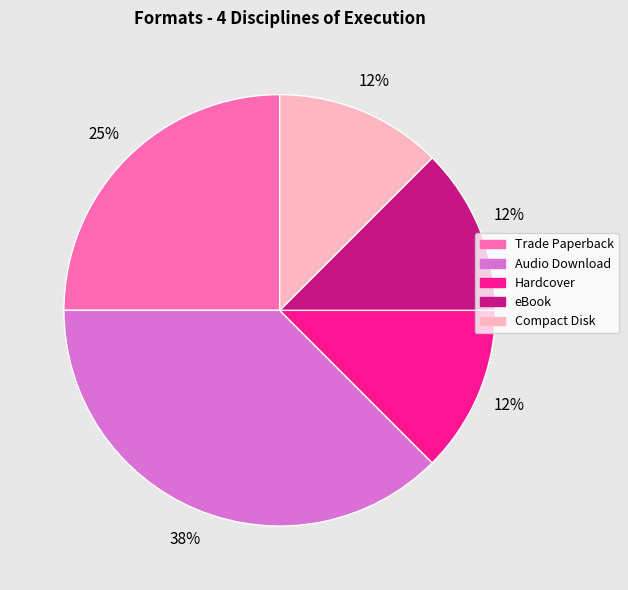

True or false: eBook accounts for 12% of the total.

True